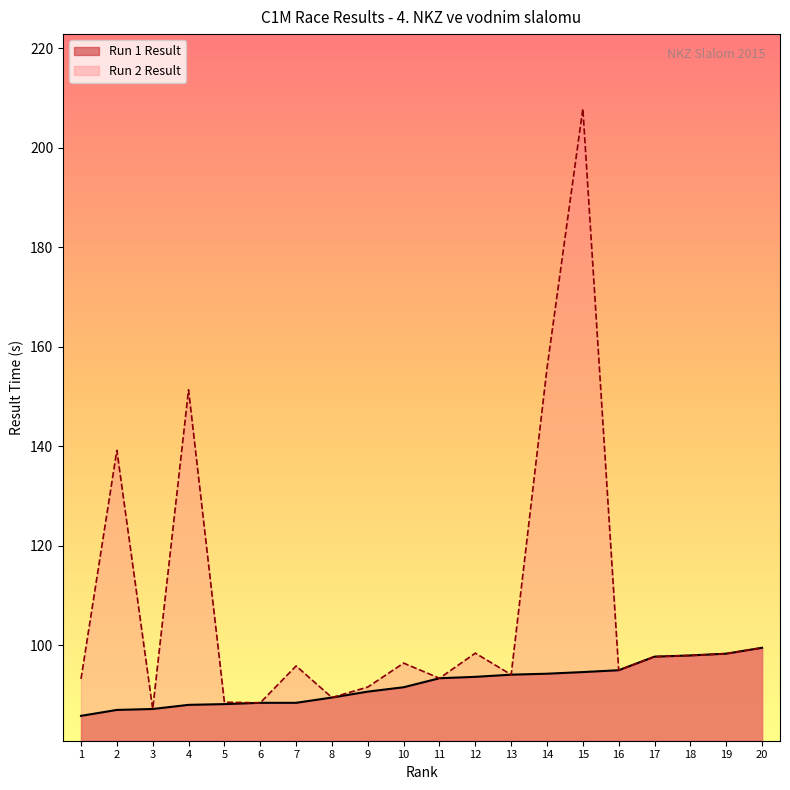

What is the value of the Run 1 Result point at the 1st from the left?

85.8